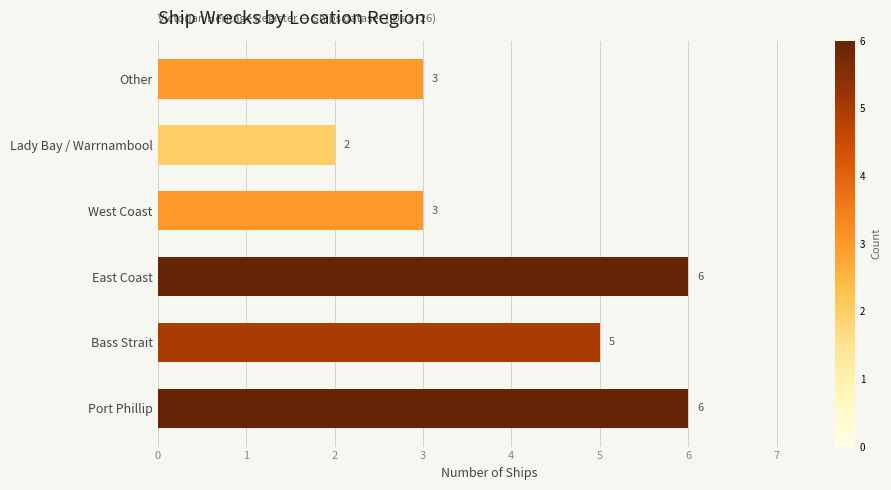

Is it true that the value at West Coast is 5?

False